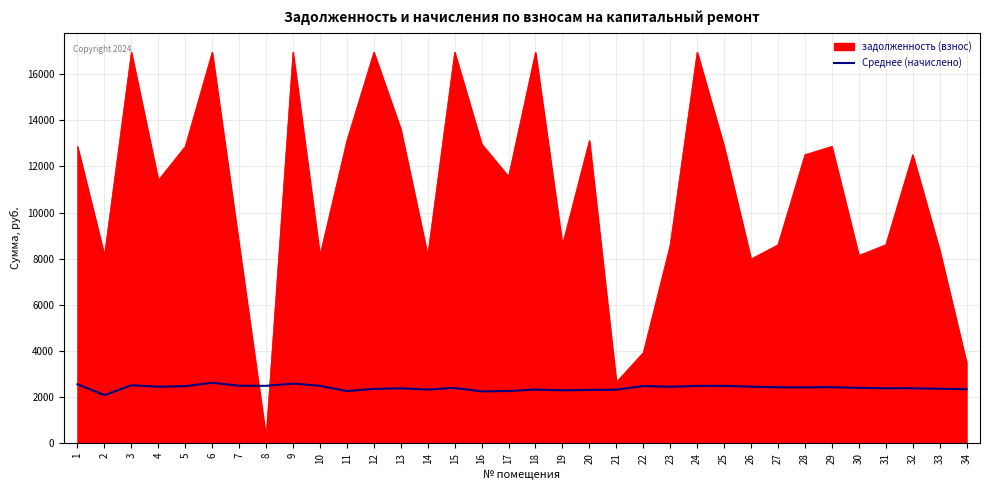

What is the difference between the задолженность (взнос) values at 20 and 32?

616.3